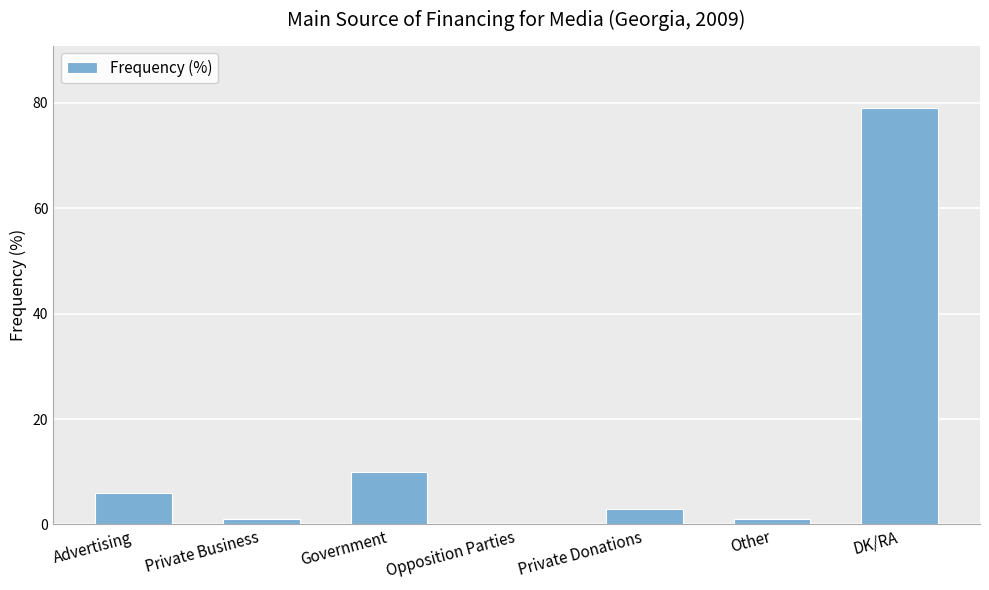

Count the number of data series in this chart.

1